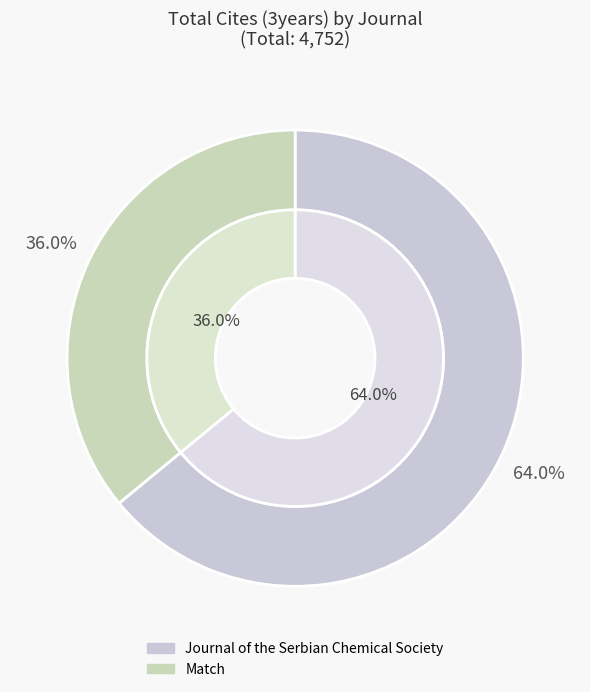

Which category has the smallest portion of the pie?

Match